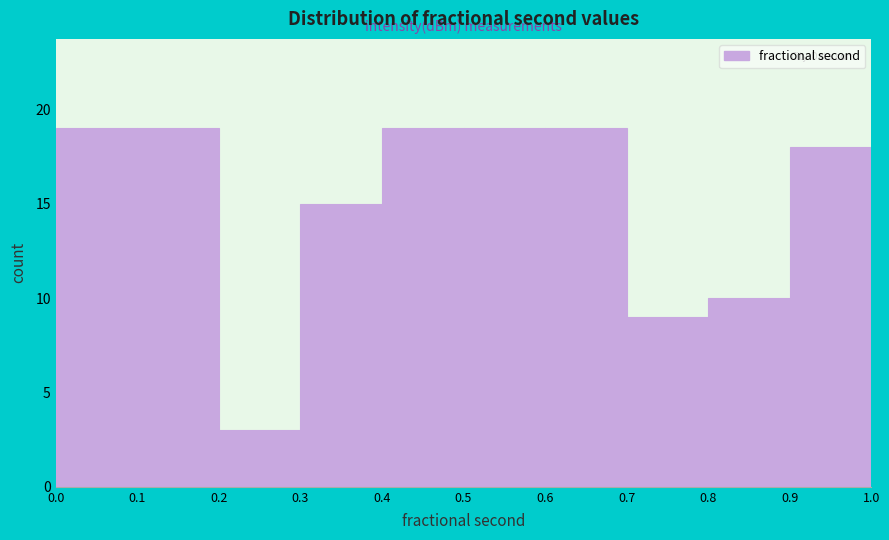

How tall is the bar that spans 0.0 to 0.1 on the x-axis? The values are not printed on the chart, so give them approximately, as read against the axis.

19